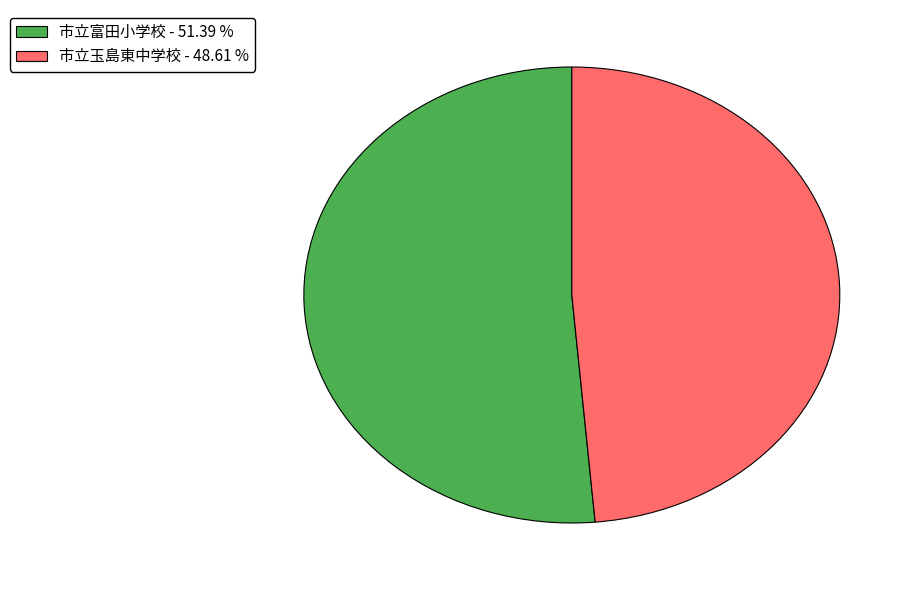

What is the majority slice?

市立富田小学校